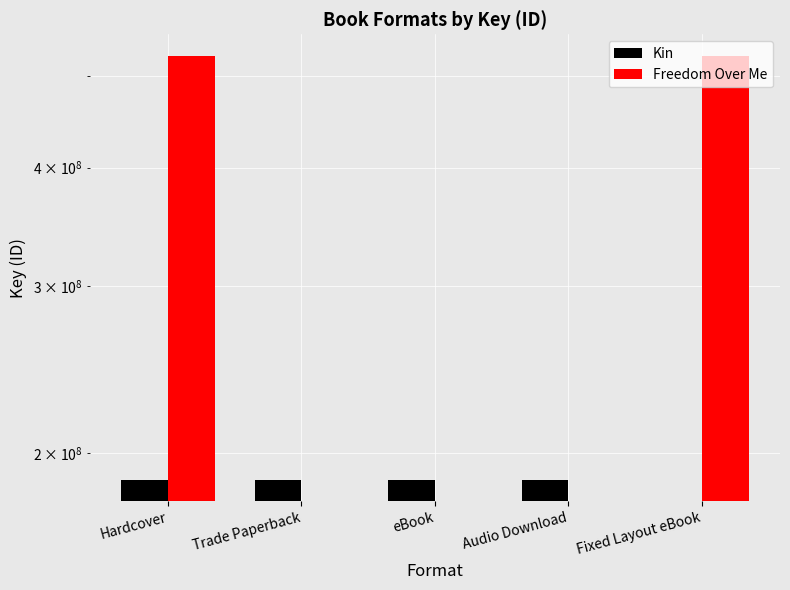

True or false: Kin has a value of 0 at Fixed Layout eBook.

True